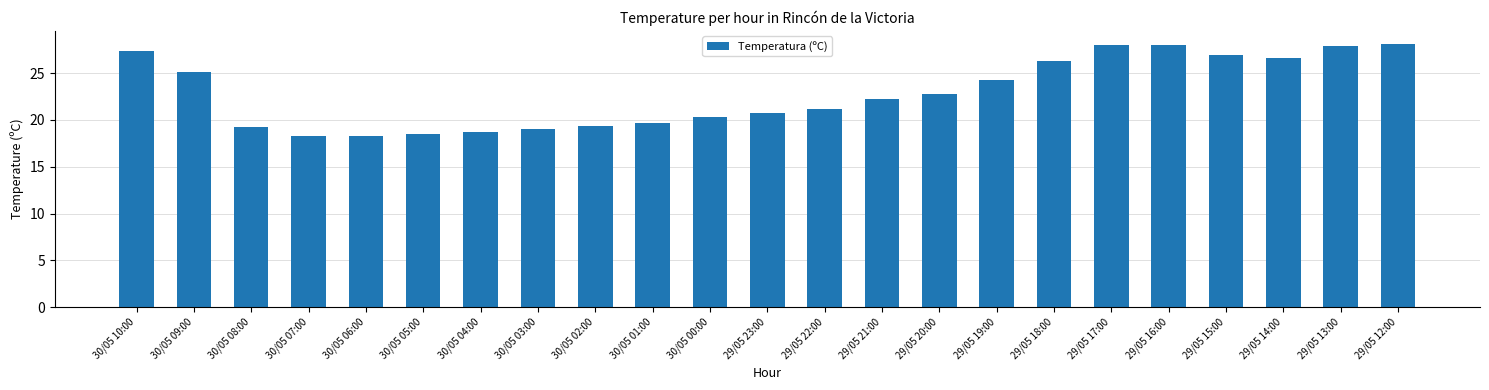

What is the sum of the values at 29/05 14:00 and 29/05 13:00?

54.5